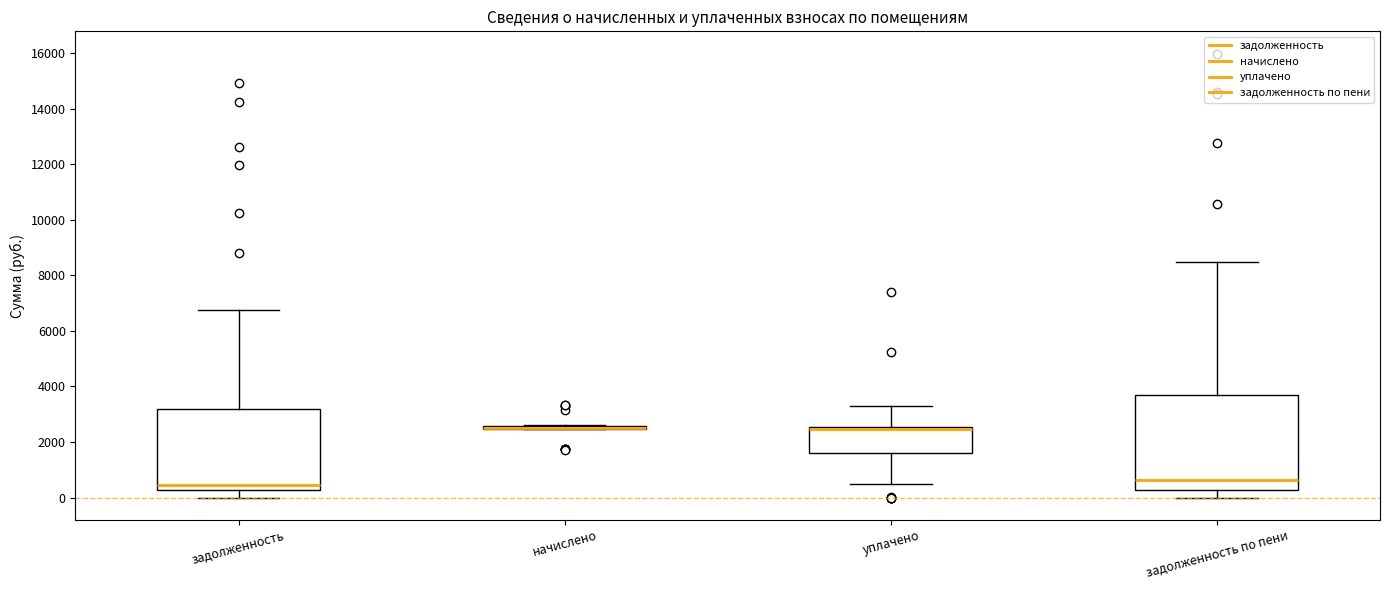

Reading left to right, transcribe this box plot: for each box, give where its median line is, the range the box spans, and where its two whiskers end, as read against the y-axis. The values are not printed on the chart, so give them approximately, as read against the axis.

задолженность: median 400, box 200 to 3200, whiskers 0 to 6800
начислено: box collapsed to a line at 2600, whiskers 2400 to 2600
уплачено: median 2400, box 1600 to 2600, whiskers 600 to 3400
задолженность по пени: median 600, box 200 to 3600, whiskers 0 to 8400